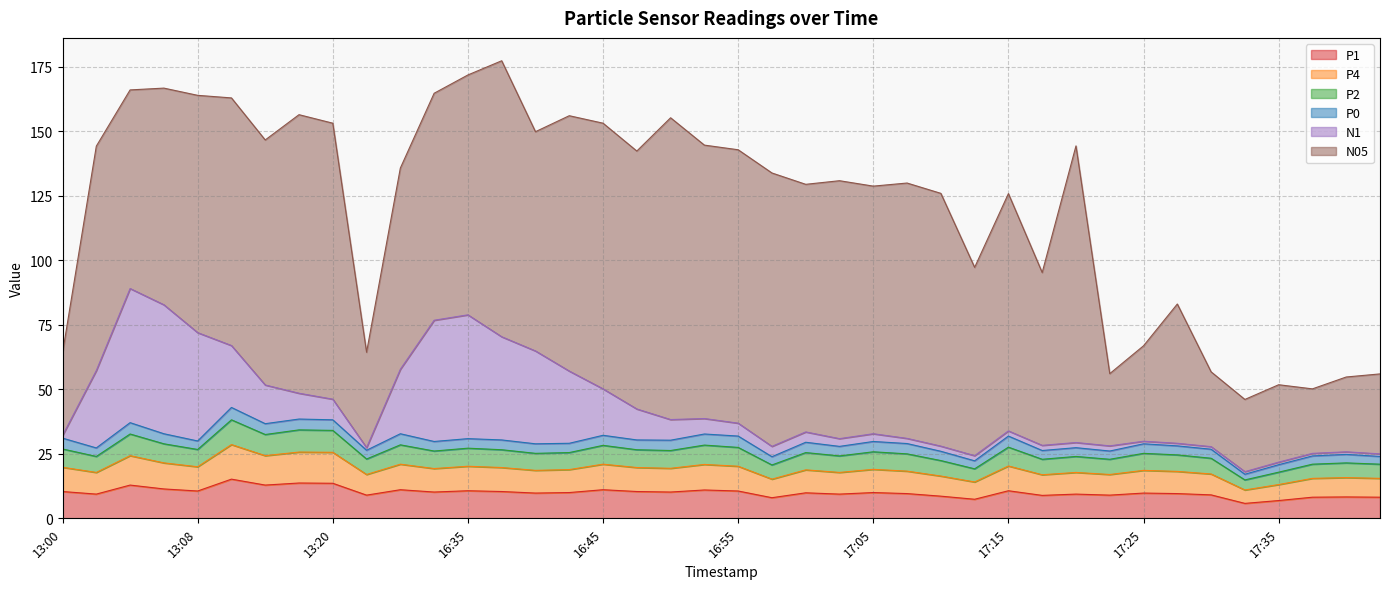

What is the highest value of the P1 series?

15.2